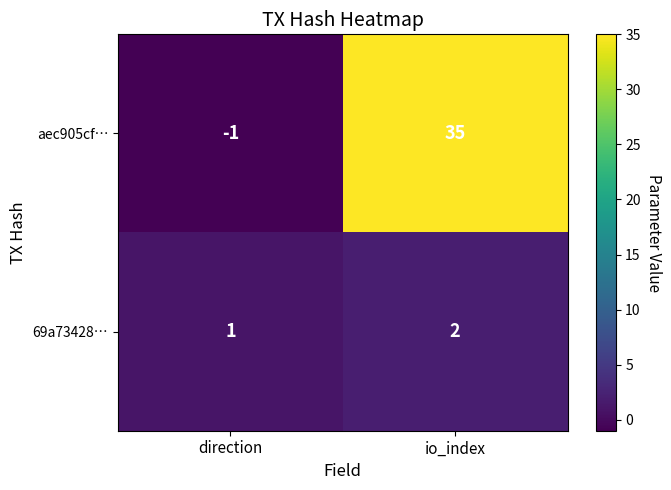

At which label is 69a73428… closest to 1?

direction